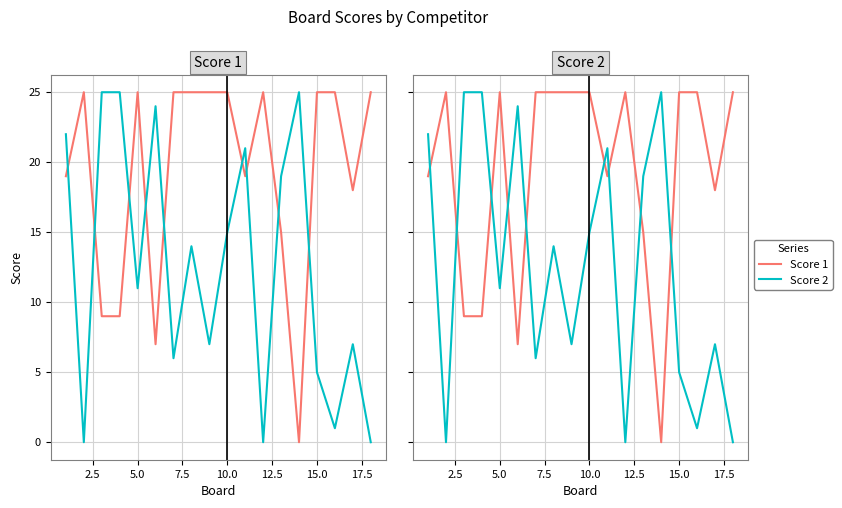

What is the highest value of the Score 2 series?

25